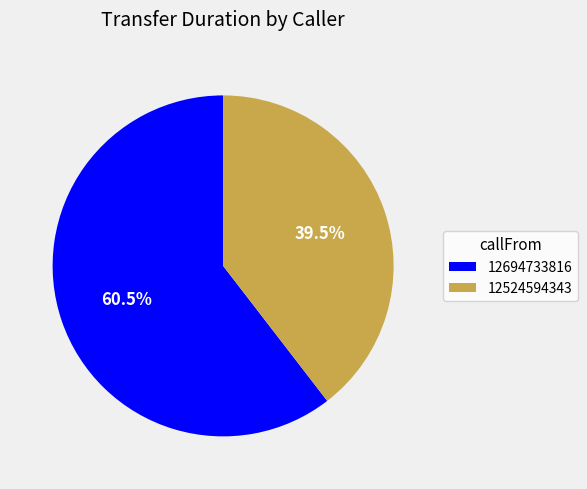

What is the smallest slice in the pie chart?

12524594343